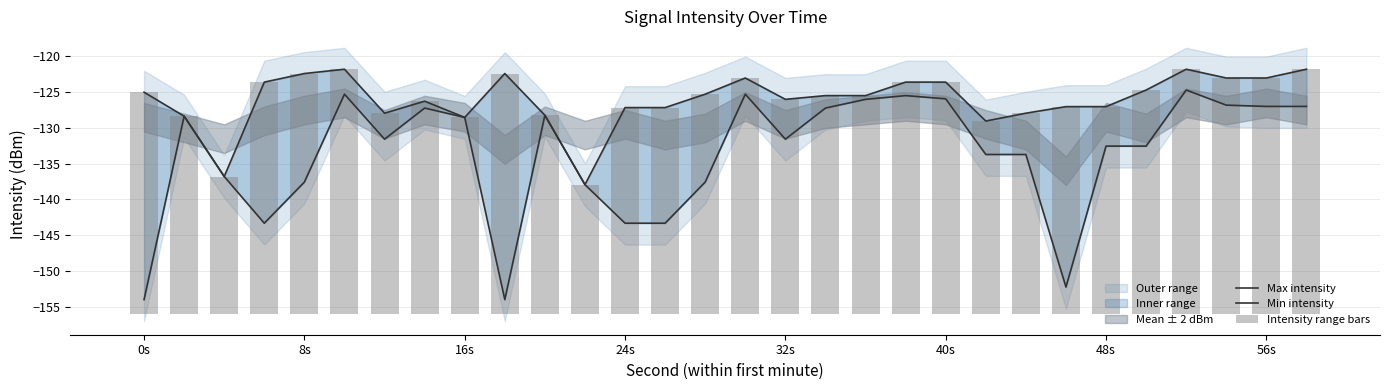

Are the bars horizontal?

No